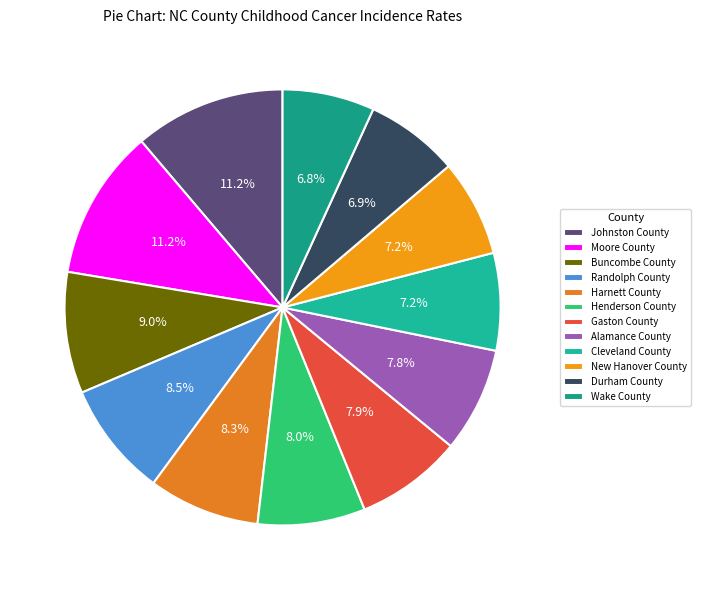

Which slice is the smallest?

Wake County